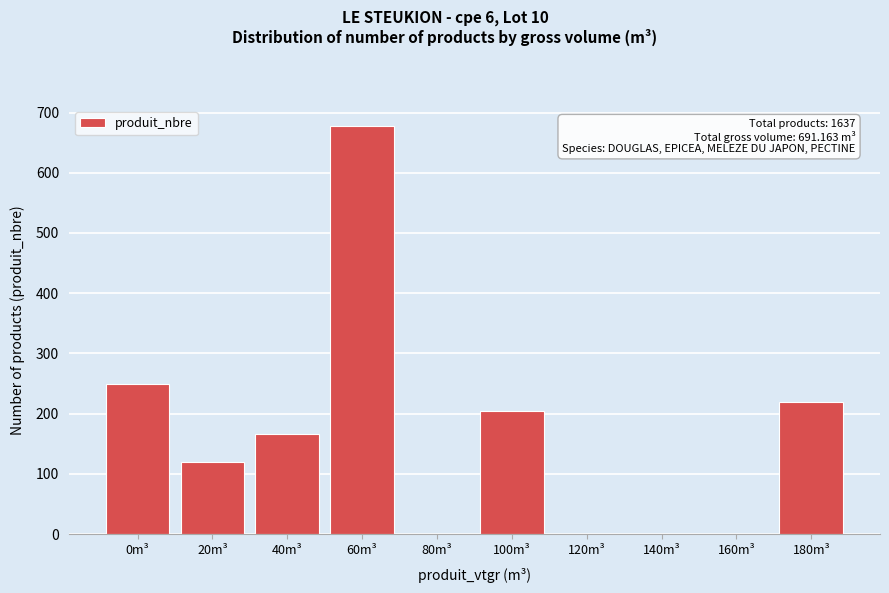

Reading left to right, what are all the values shown in this chart?

0m³=250	20m³=120	40m³=167	60m³=677	80m³=0	100m³=204	120m³=0	140m³=0	160m³=0	180m³=219